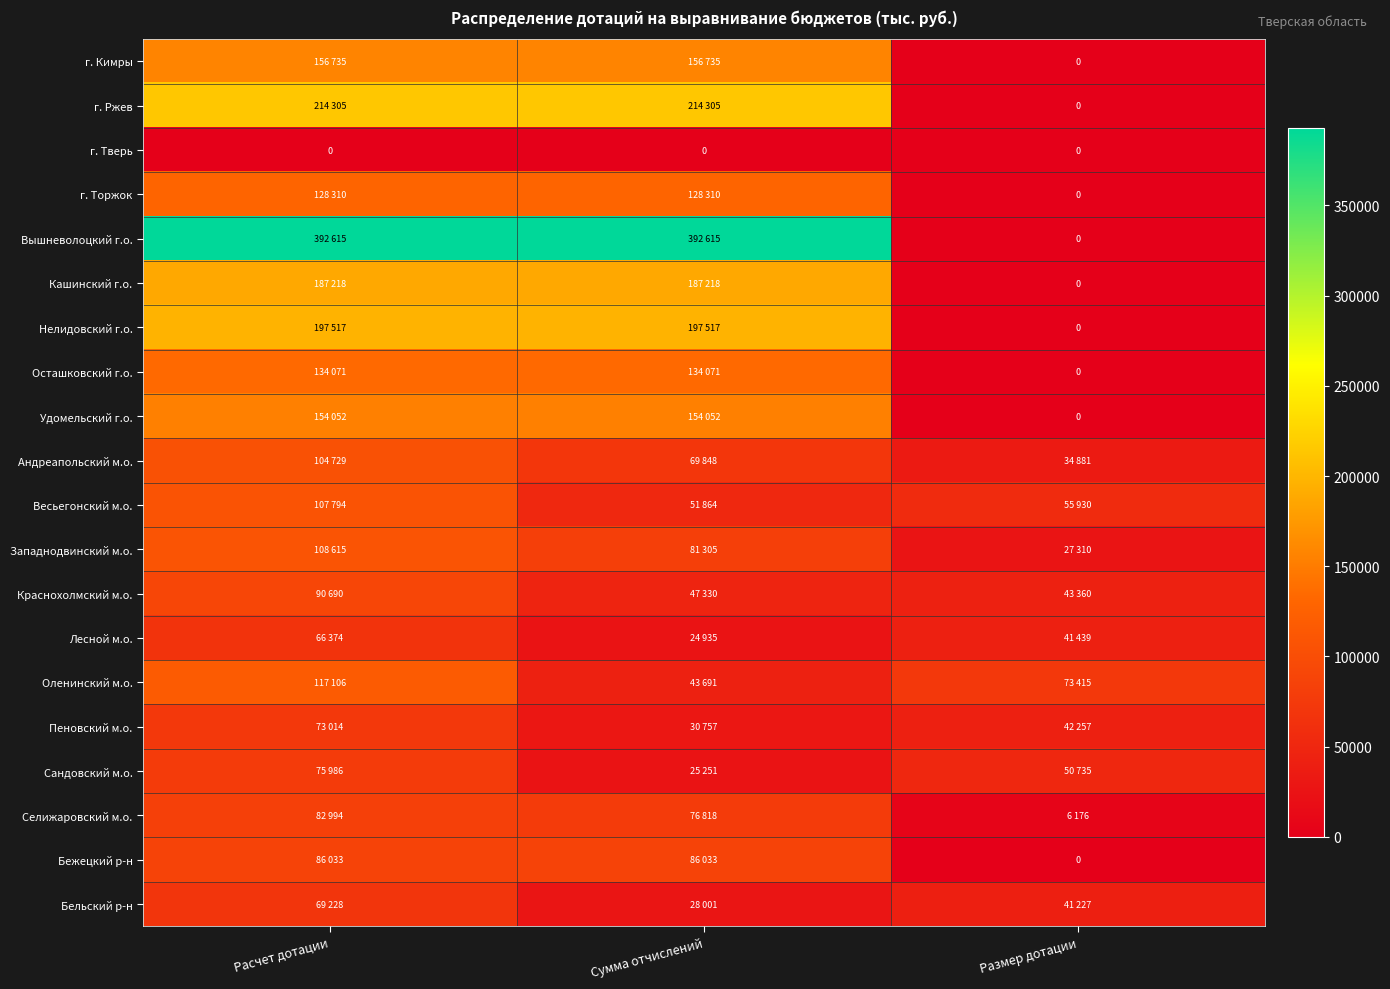

Count the number of categories in the chart.

3